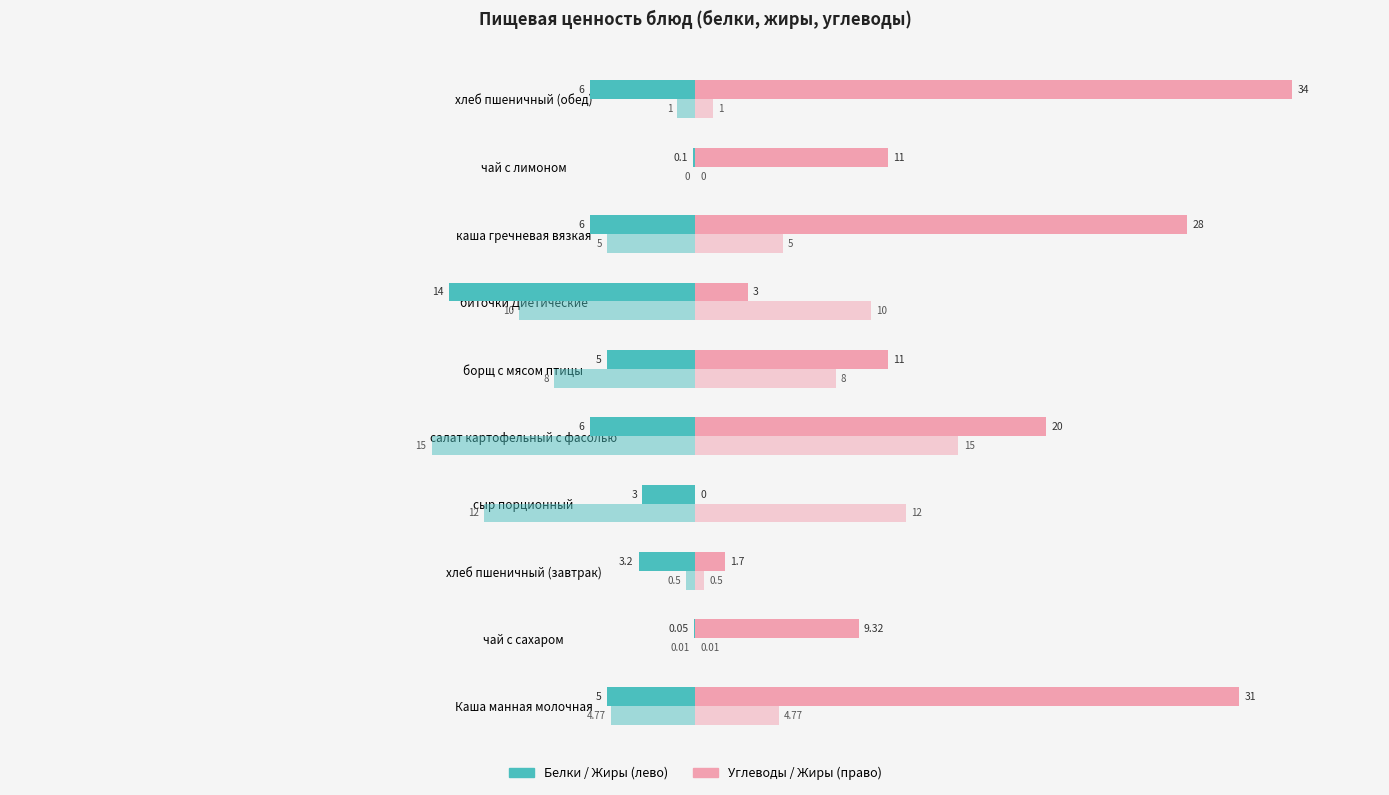

How many data points does each series have?

10